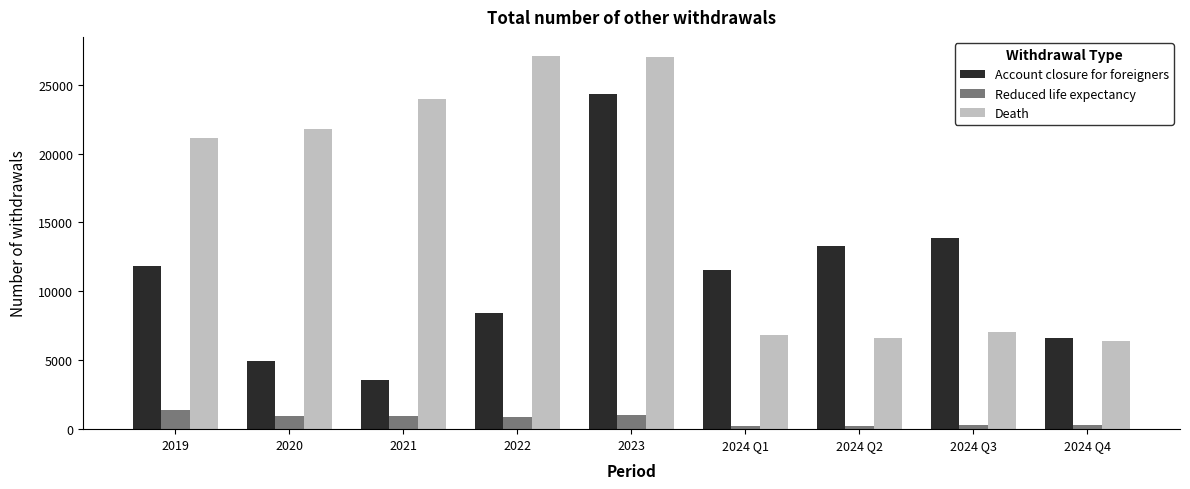

List the series in order of their overall mean, highest first.

Death, Account closure for foreigners, Reduced life expectancy